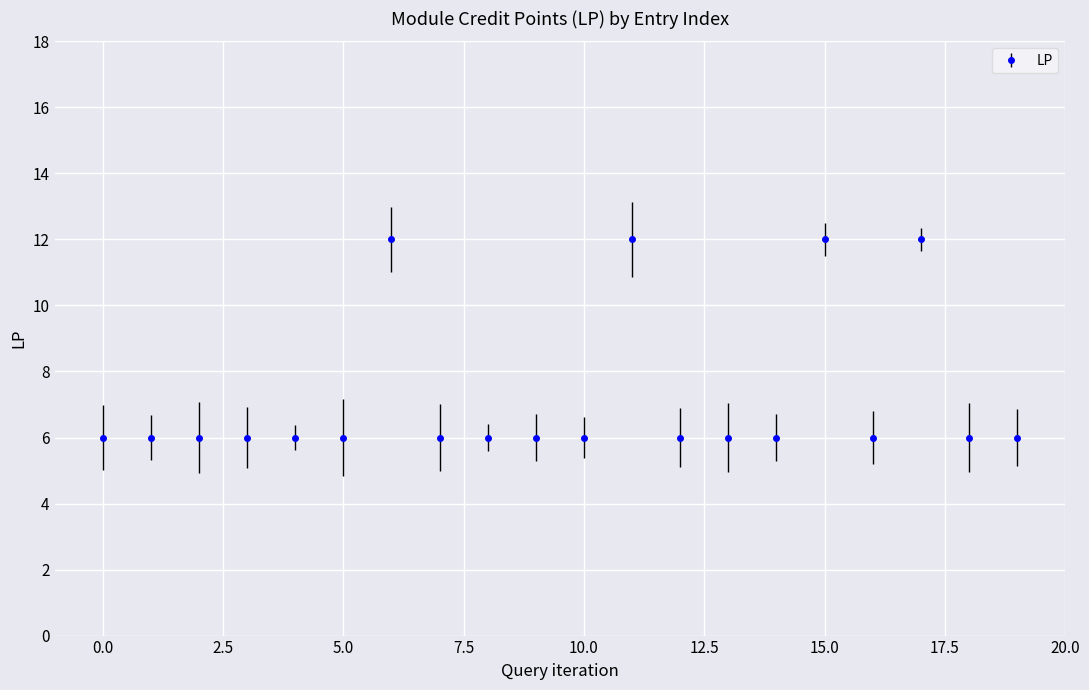

Count the values in the range 6 to 7.

16